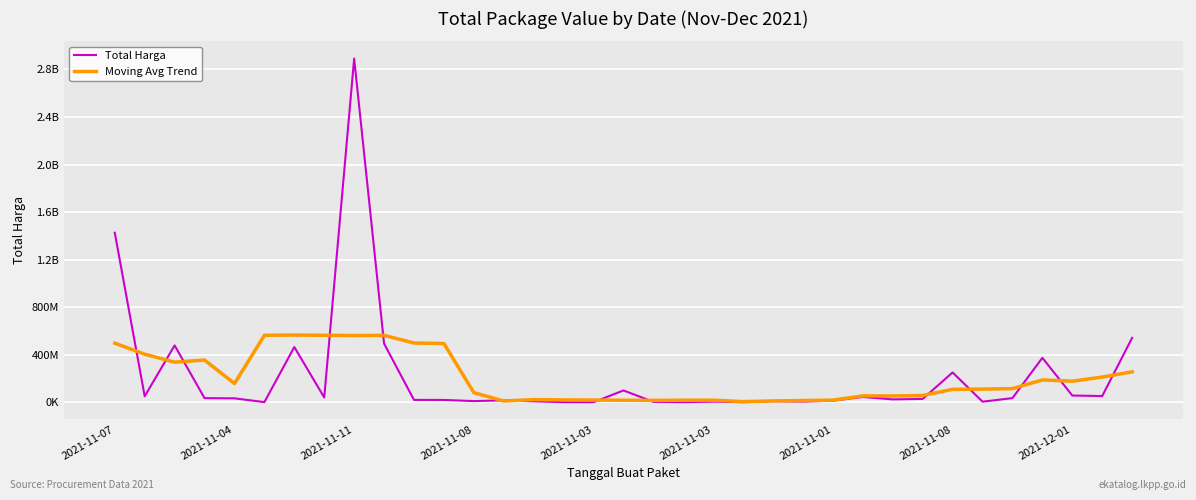

Is this an area chart (filled region under the line)?

No